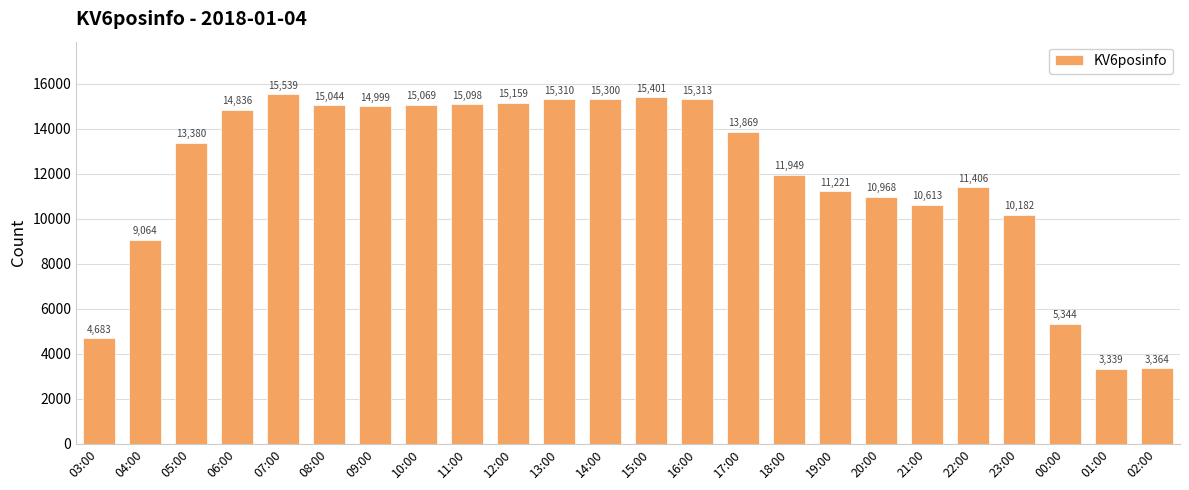

What is the label of the 15th bar from the right?

12:00